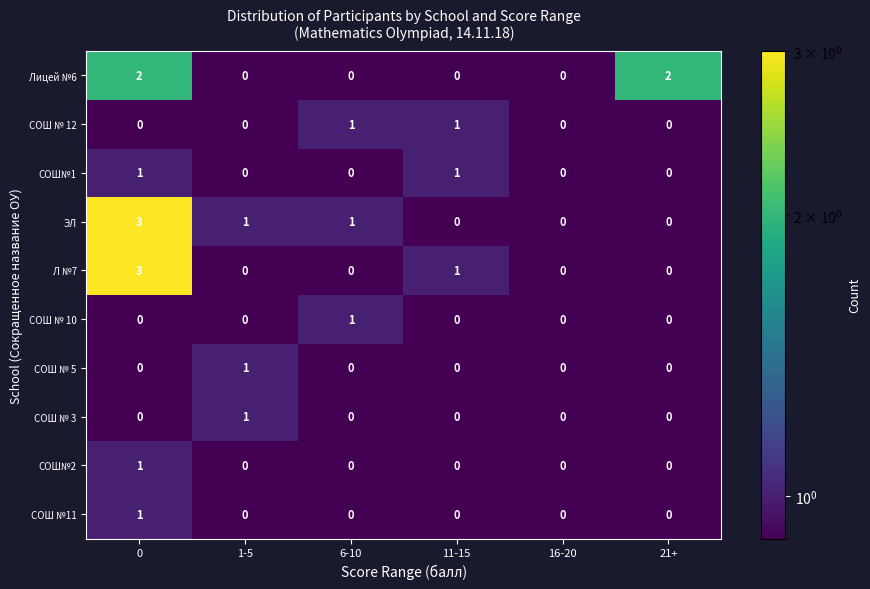

What is the difference between the Л №7 values at 6-10 and 0?

3